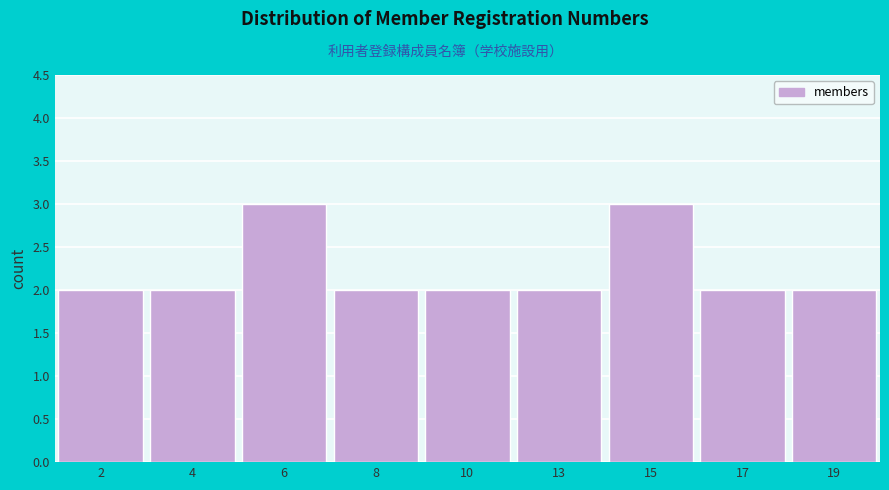

Reading right to left, list all the values displayed in this chart.

2	2	3	2	2	2	3	2	2